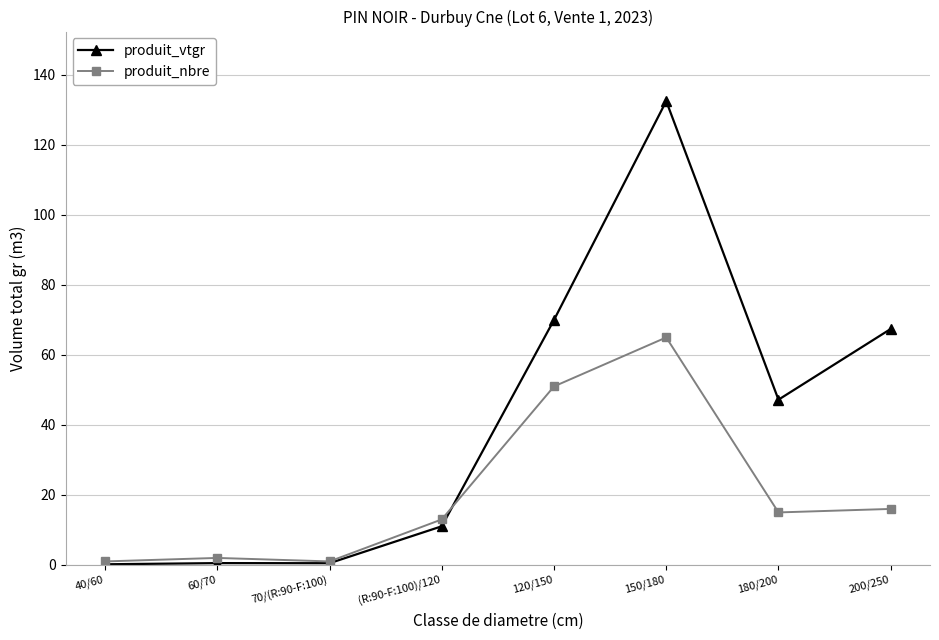

How many lines are shown in the chart?

2